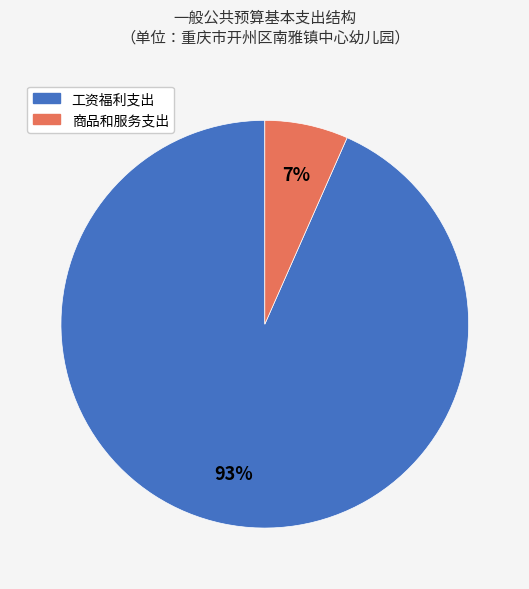

Count the number of slices in the pie.

2